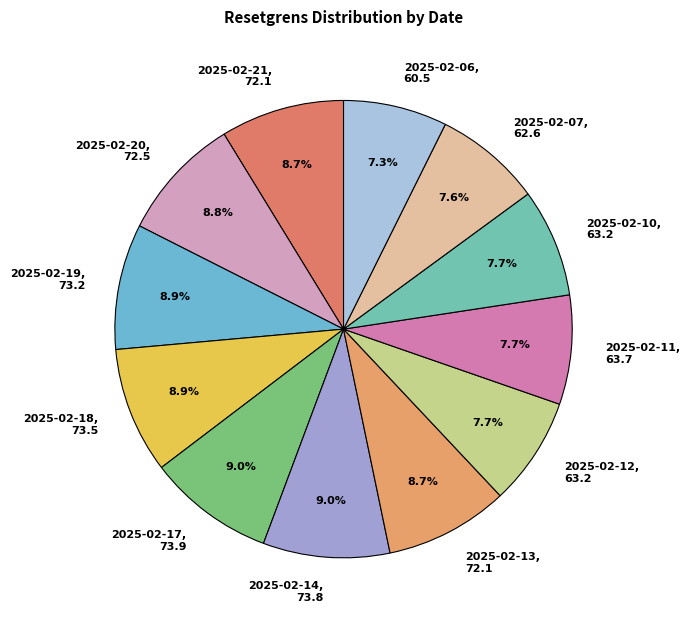

How many slices are in this pie chart?

12